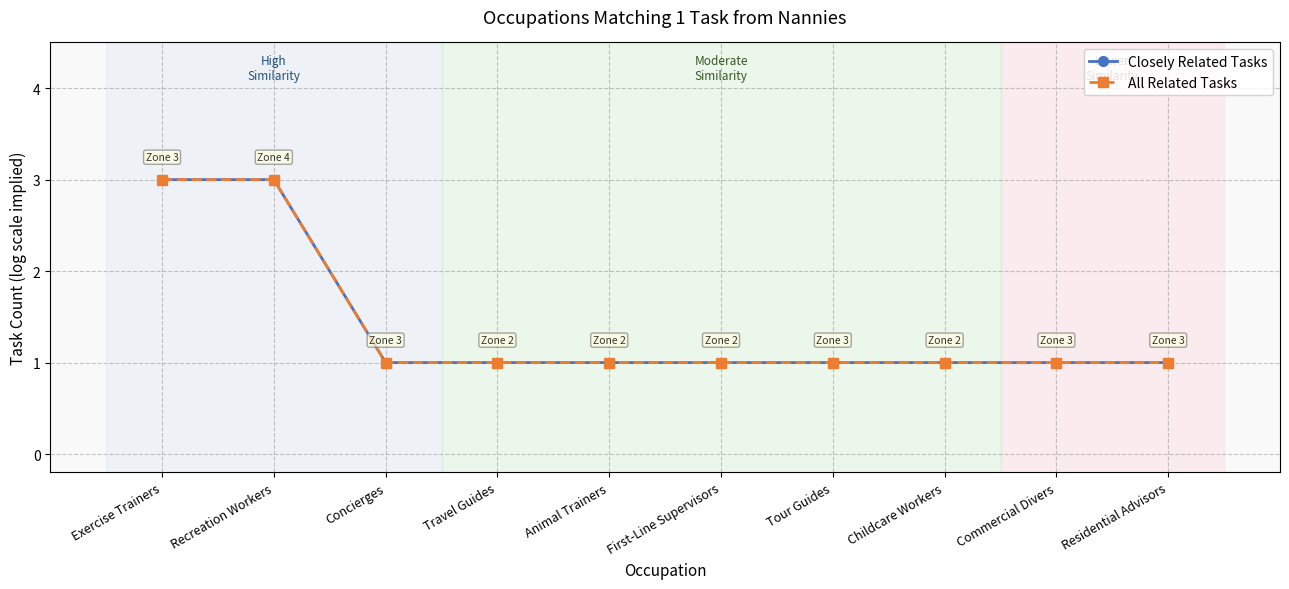

Does the chart have visible grid lines?

Yes